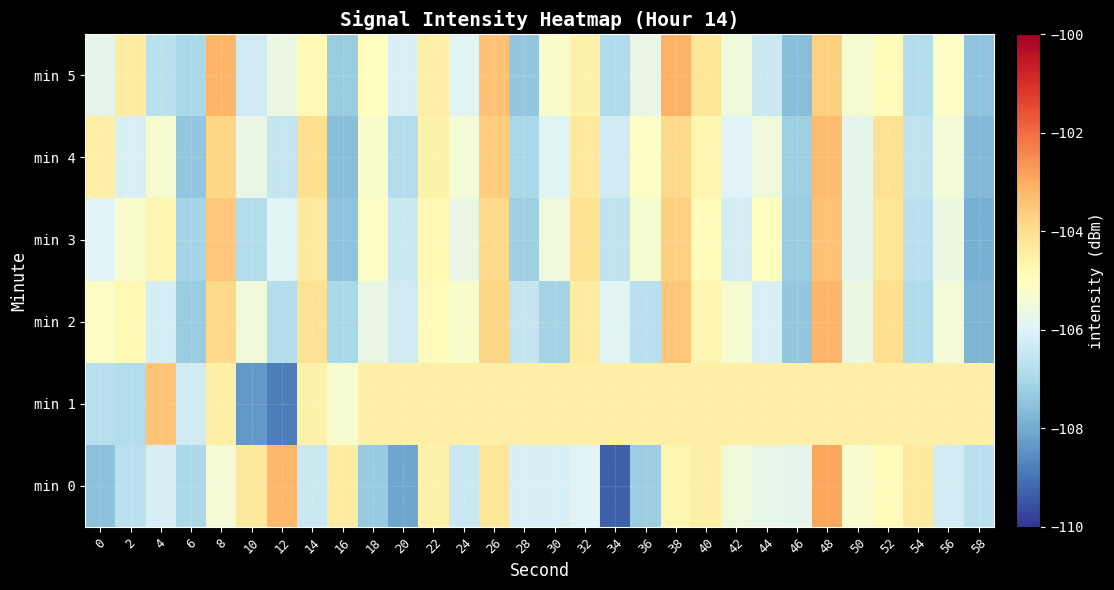

Which label corresponds to the smallest value in the chart?

34